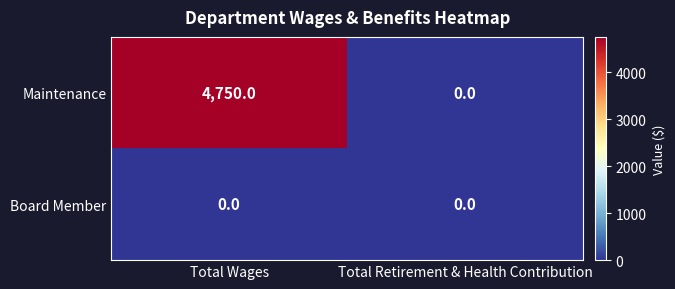

At which category is the sum across all series the highest?

Total Wages